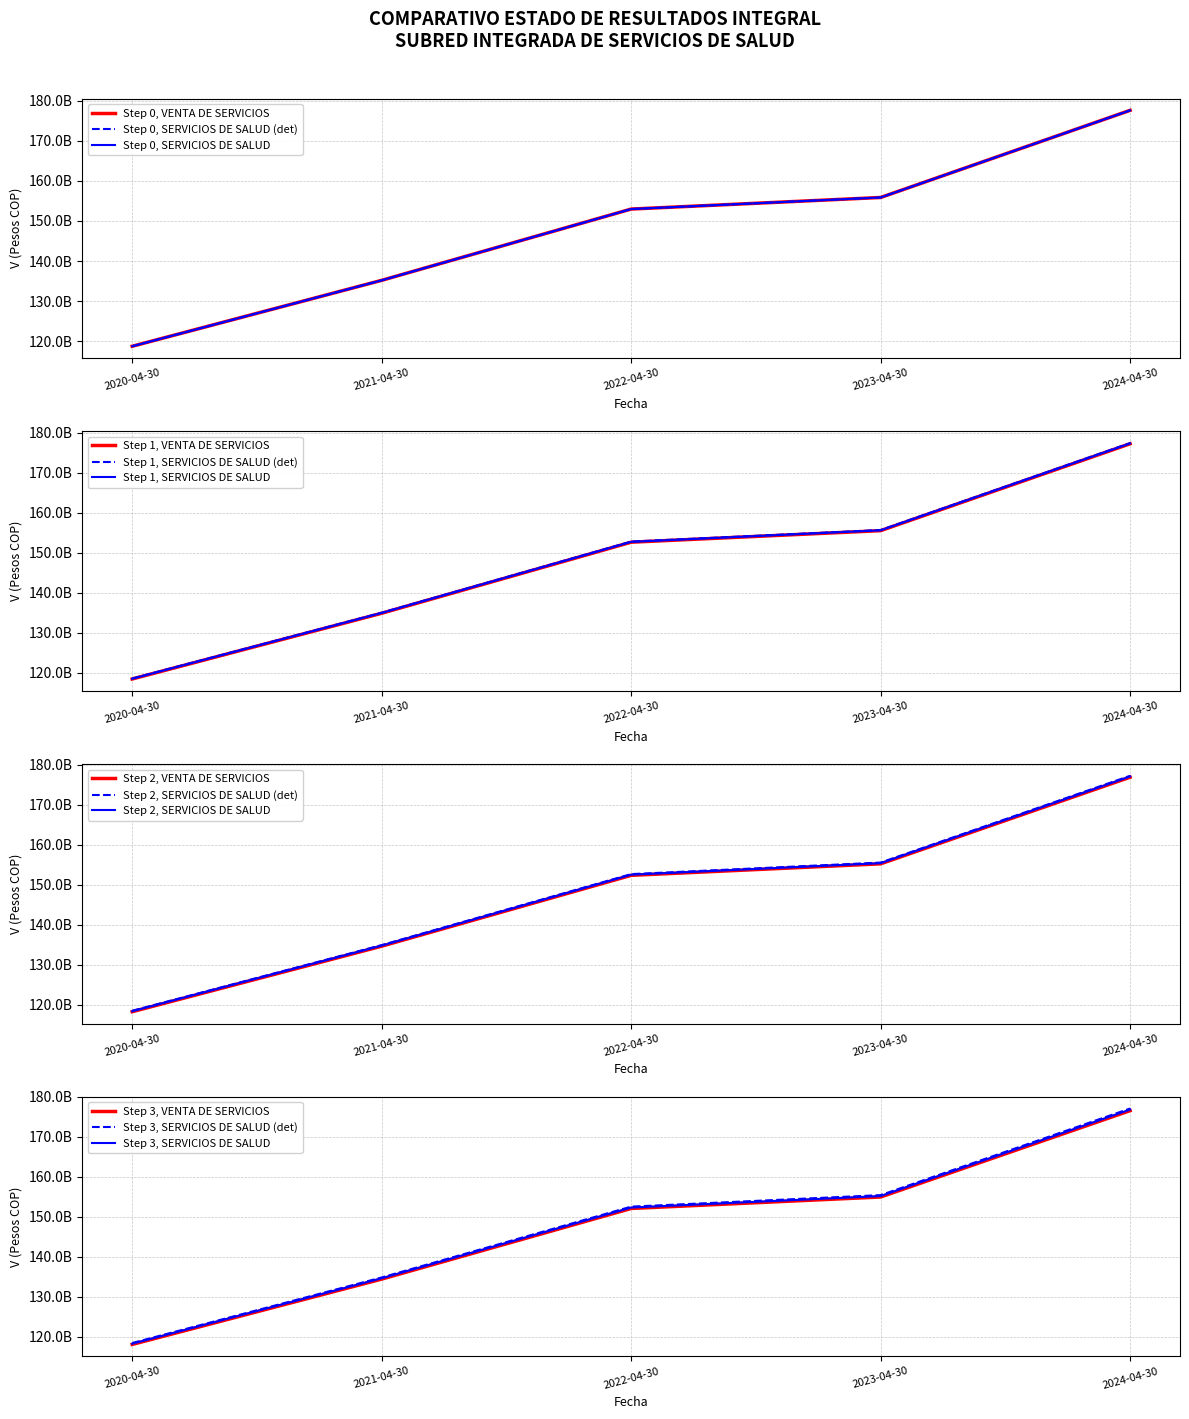

At which category is the sum across all series the highest?

2024-04-30